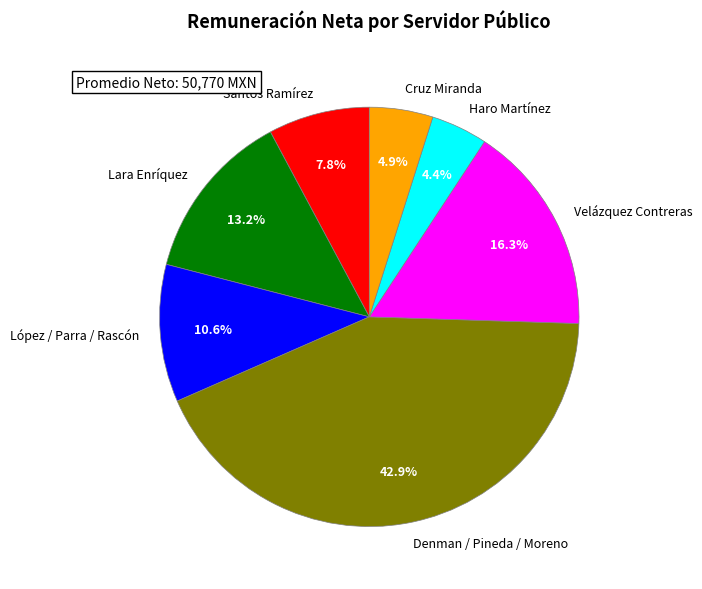

To the nearest percent, what is the average slice percentage?

14%